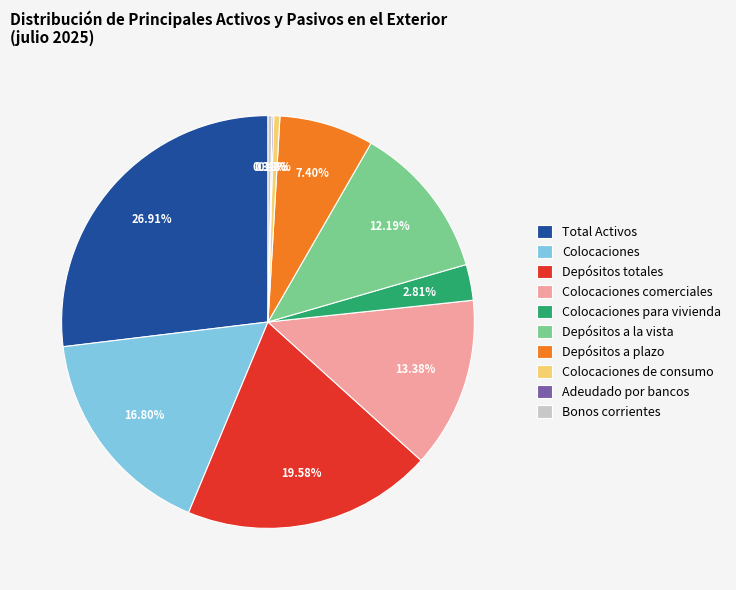

Combined, what portion of the pie is Bonos corrientes and Colocaciones?

17.1%